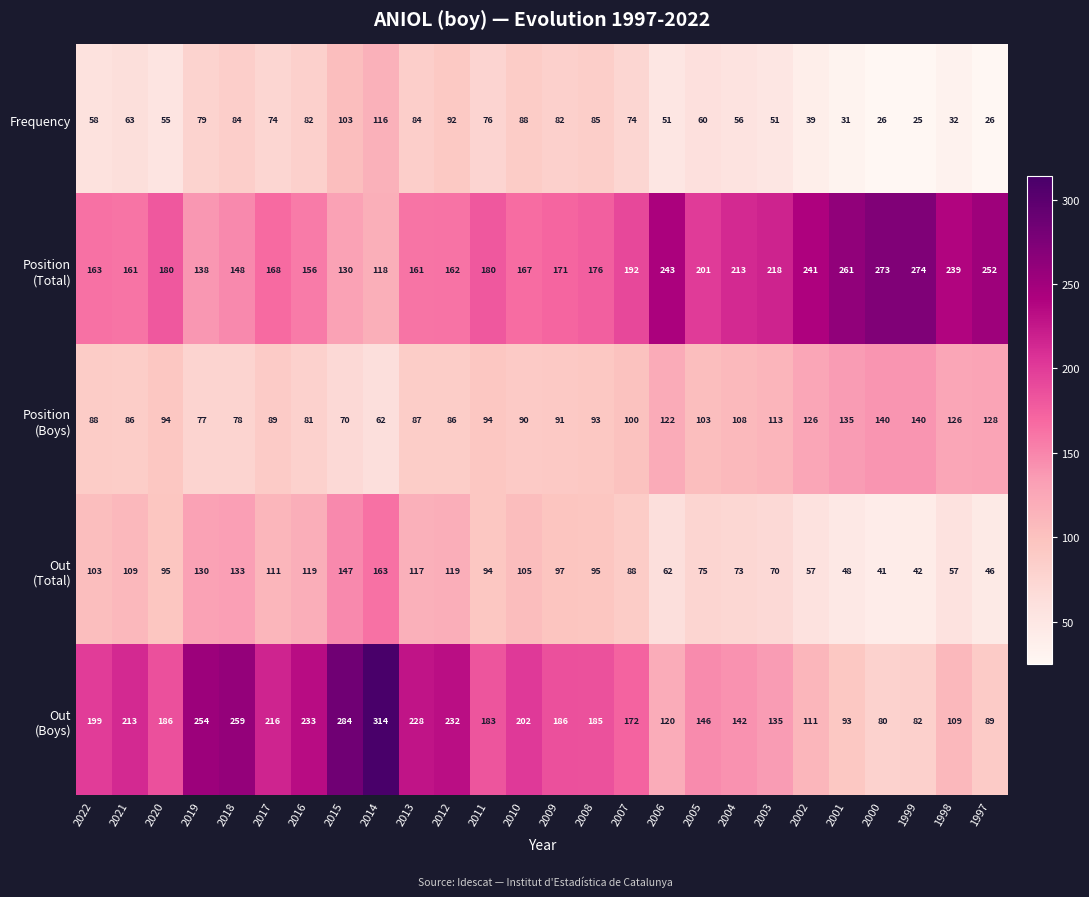

Where does the Frequency series first go above 74?

2019